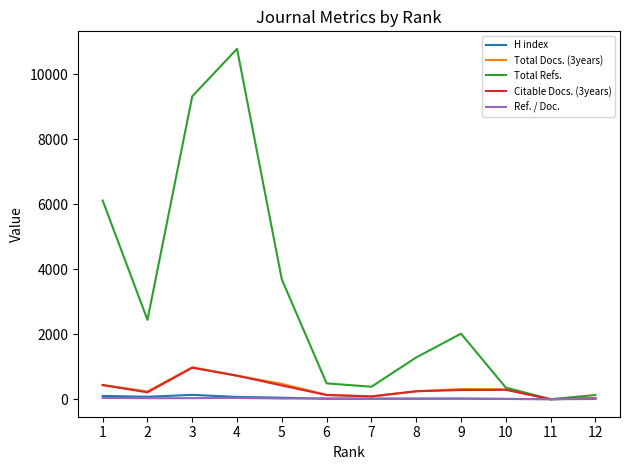

Read the Citable Docs. (3years) value at 10.

290.0